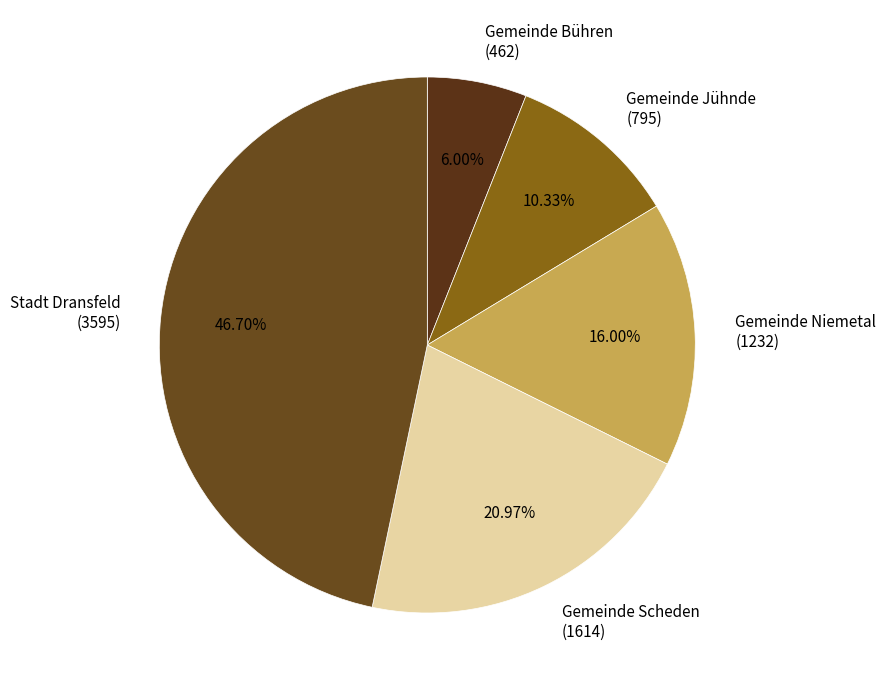

Rank the categories by value from highest to lowest.

Stadt Dransfeld (3595), Gemeinde Scheden (1614), Gemeinde Niemetal (1232), Gemeinde Jühnde (795), Gemeinde Bühren (462)